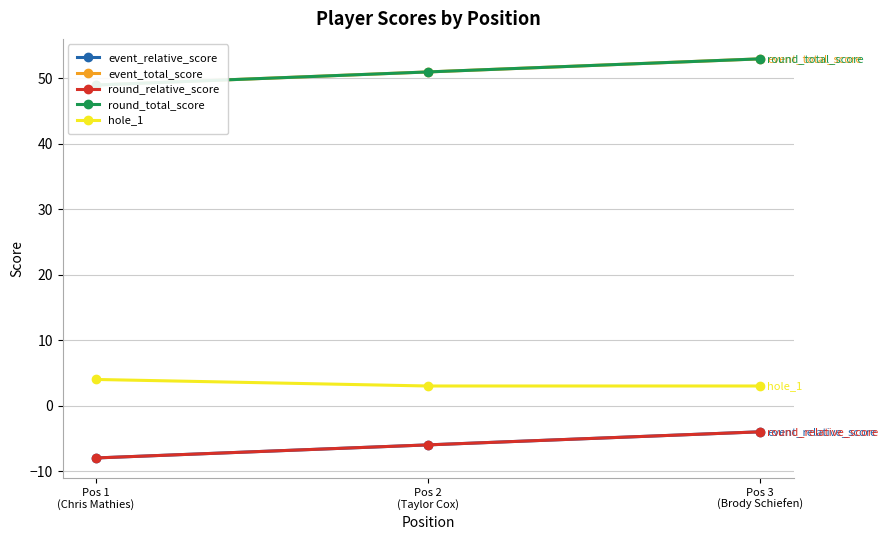

Count the event_total_score values in the range 49 to 53.

3